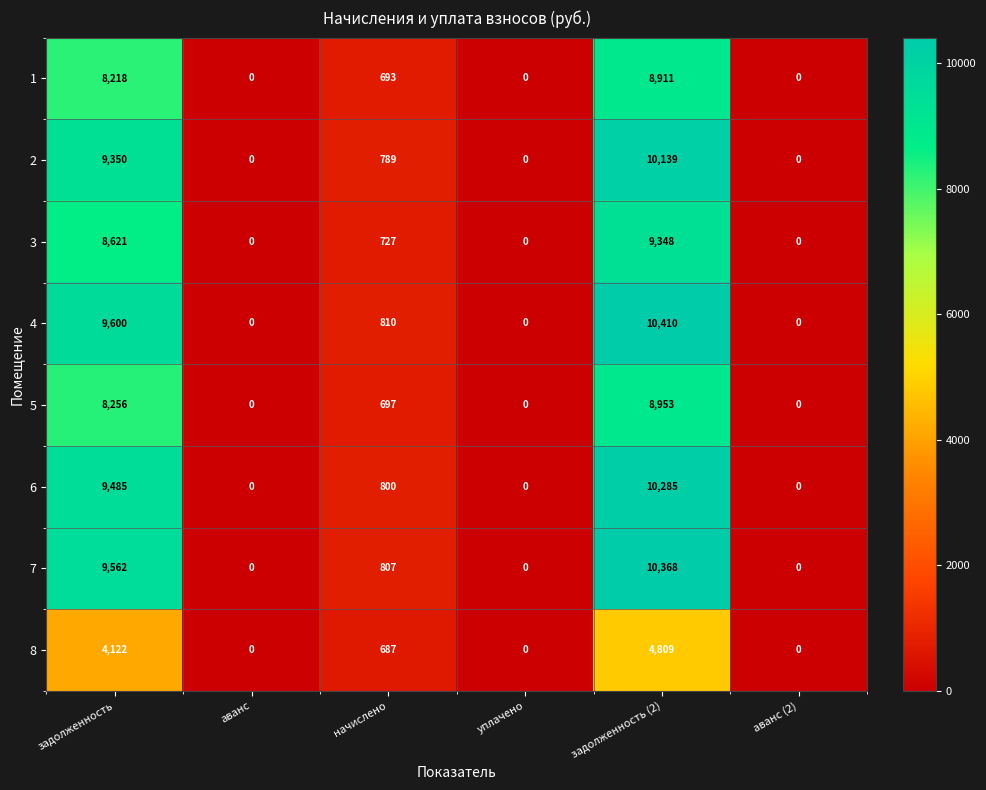

True or false: 1 has a value of -5558 at аванс.

False